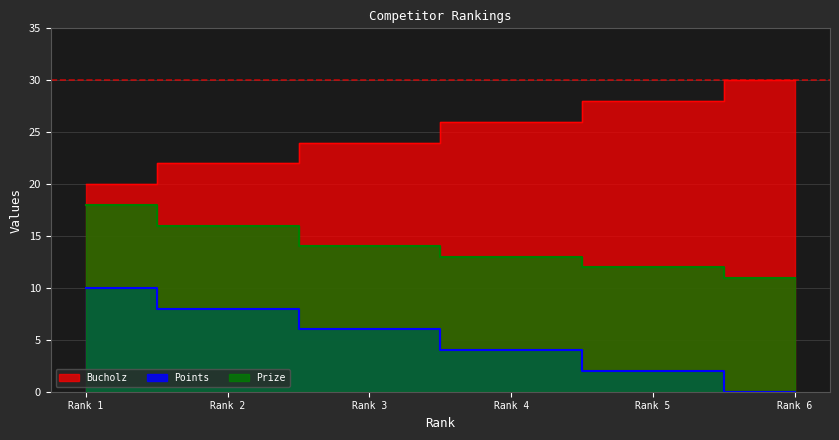

True or false: Bucholz has more than 1 interior local peaks.

False